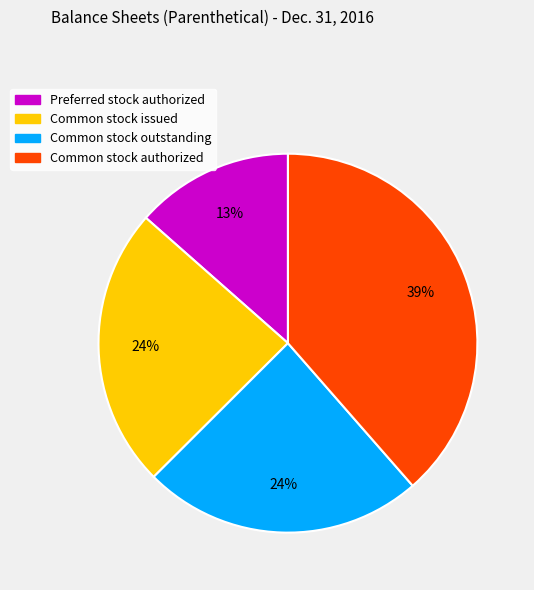

Which category has the biggest portion of the pie?

Common stock authorized